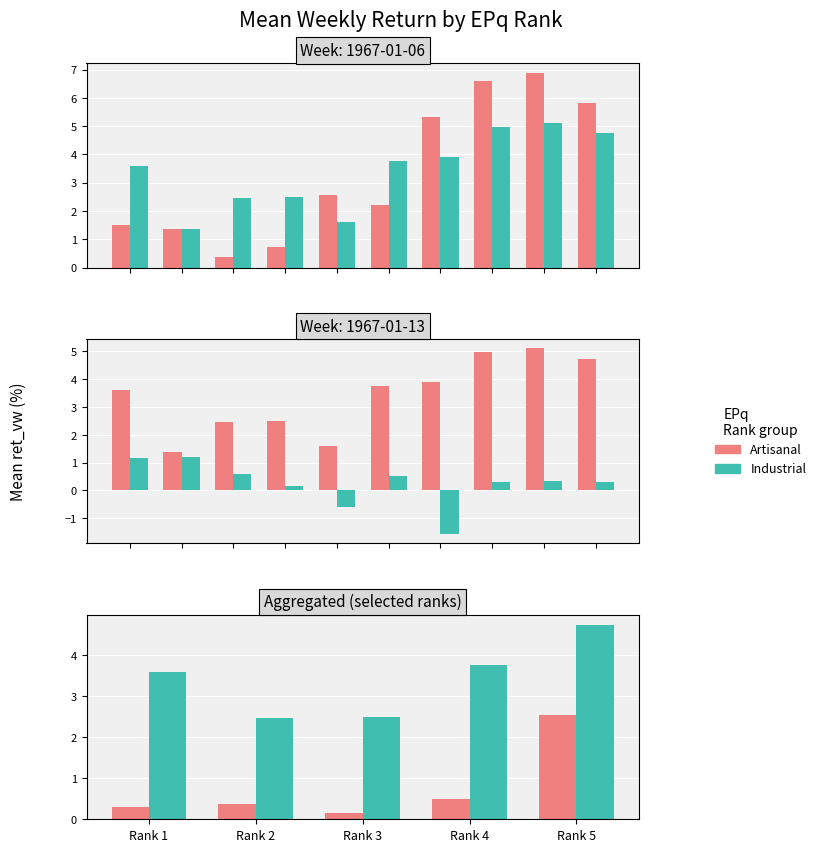

What is the highest value of the Industrial series?

4.7